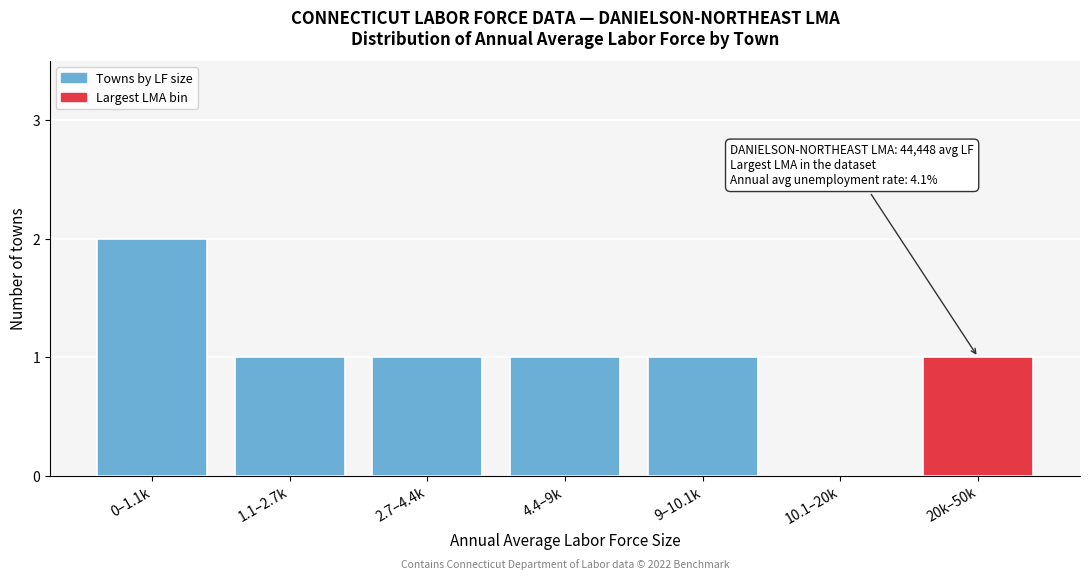

Reading left to right, extract all data points from this chart.

0–1.1k=2	1.1–2.7k=1	2.7–4.4k=1	4.4–9k=1	9–10.1k=1	10.1–20k=0	20k–50k=1